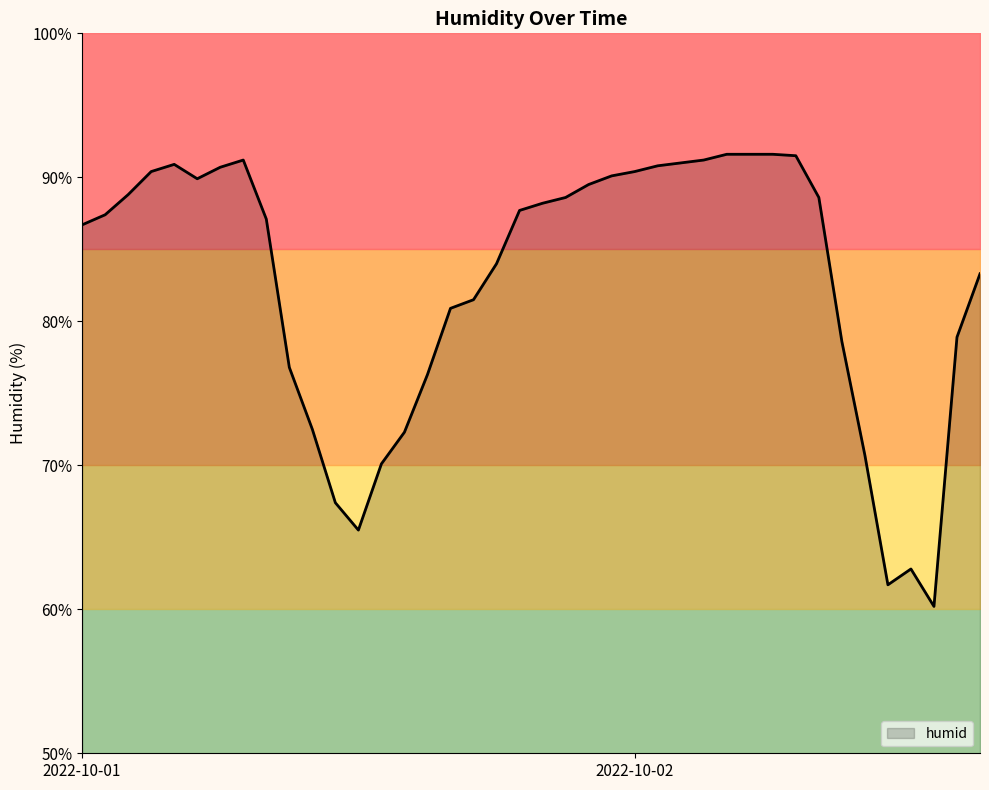

What is the value of the 18th point from the left?

81.5